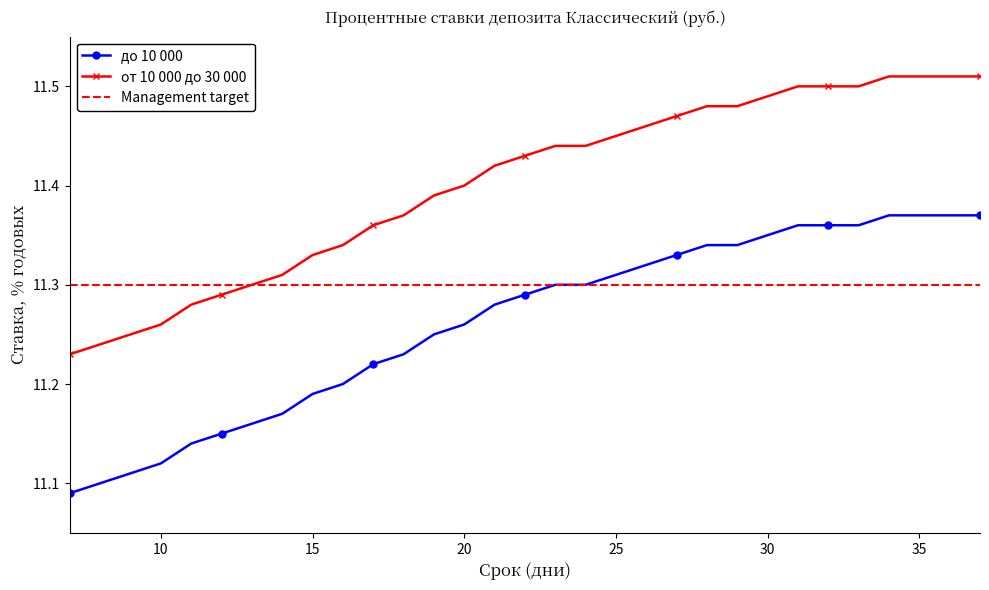

Reading left to right, list all the values displayed in this chart.

до 10 000: 7=11.1	8=11.1	9=11.1	10=11.1	11=11.1	12=11.2	13=11.2	14=11.2	15=11.2	16=11.2	17=11.2	18=11.2	19=11.2	20=11.3	21=11.3	22=11.3	23=11.3	24=11.3	25=11.3	26=11.3	27=11.3	28=11.3	29=11.3	30=11.3	31=11.4	32=11.4	33=11.4	34=11.4	35=11.4	36=11.4	37=11.4
от 10 000 до 30 000: 7=11.2	8=11.2	9=11.2	10=11.3	11=11.3	12=11.3	13=11.3	14=11.3	15=11.3	16=11.3	17=11.4	18=11.4	19=11.4	20=11.4	21=11.4	22=11.4	23=11.4	24=11.4	25=11.4	26=11.5	27=11.5	28=11.5	29=11.5	30=11.5	31=11.5	32=11.5	33=11.5	34=11.5	35=11.5	36=11.5	37=11.5